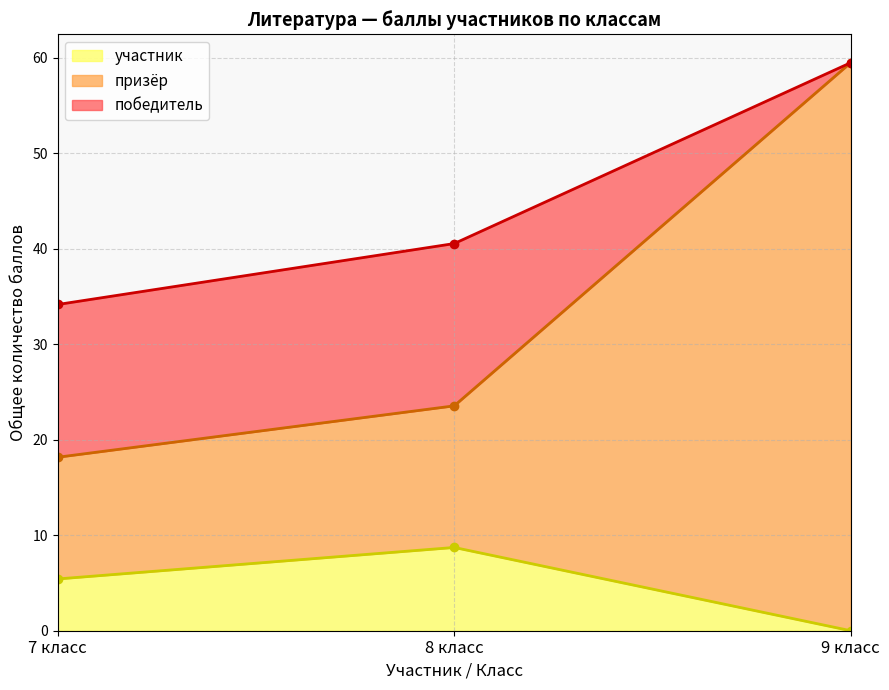

The value of участник at 8 класс is 8.7. True or false?

True